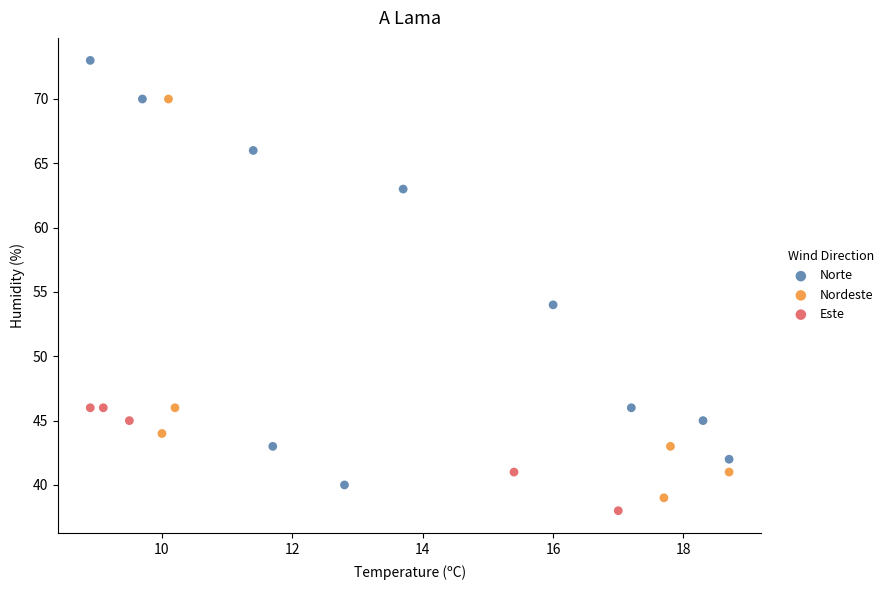

Which series reaches the maximum Y coordinate?

Norte